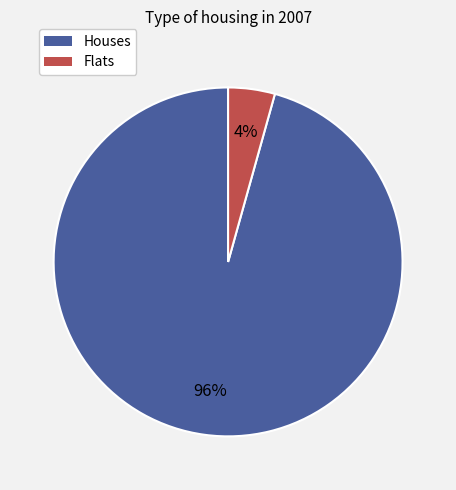

To the nearest percent, what is the average slice percentage?

50%